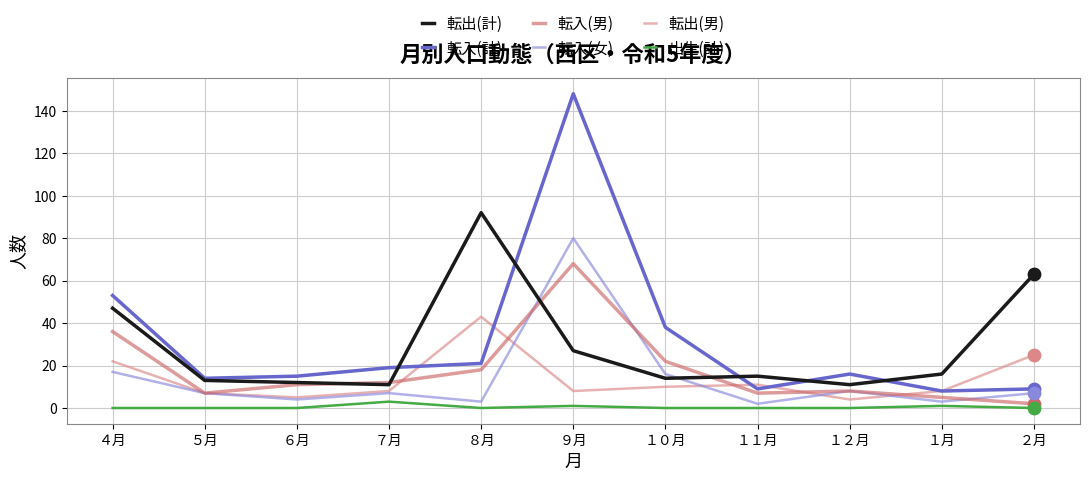

Is the value of 出生(計) at １０月 greater than the value of 転出(男) at ９月?

No